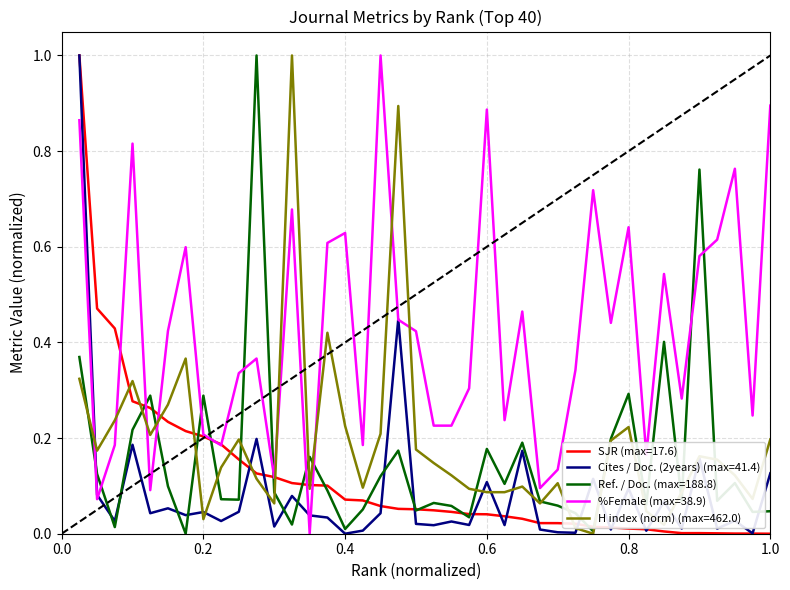

What is the maximum value shown in the chart?

1.0